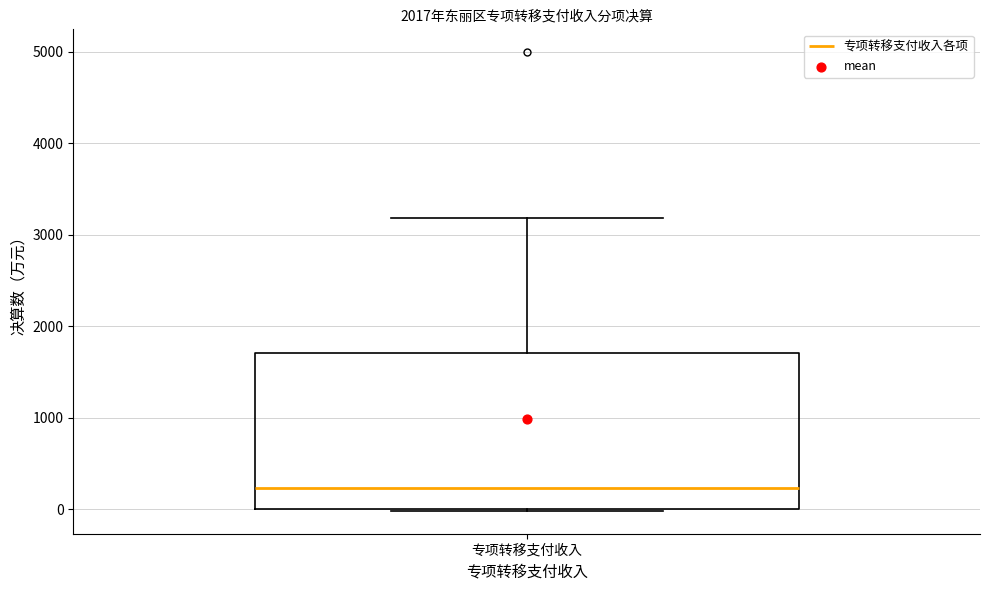

Transcribe this box plot: give where the median line is, the range the box spans, and where the two whiskers end, as read against the y-axis. The values are not printed on the chart, so give them approximately, as read against the axis.

median 200, box 0 to 1700, whiskers 0 to 3200